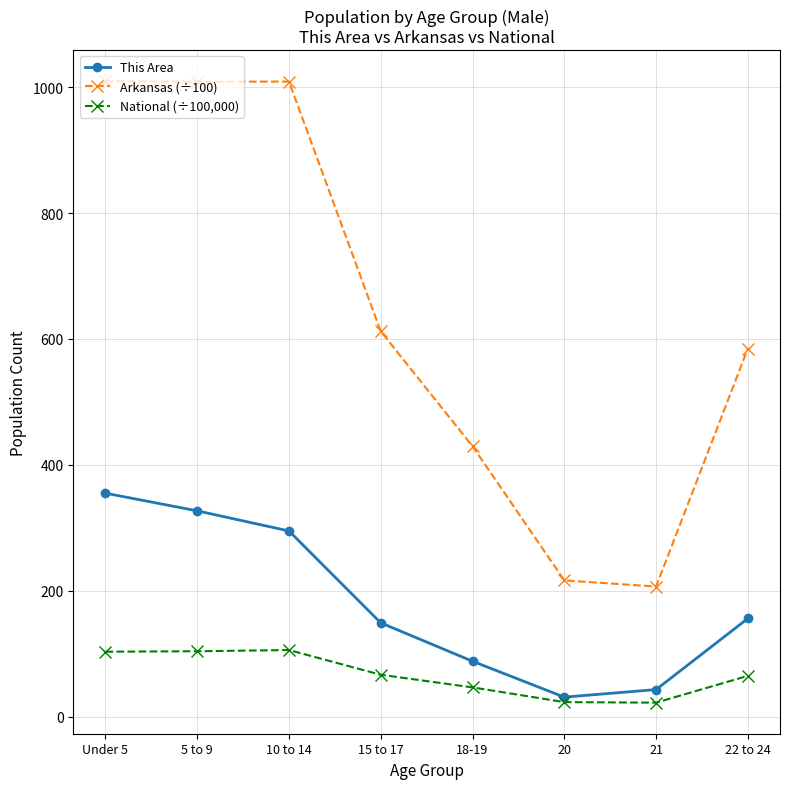

List the series in order of their peak value, lowest first.

National (÷100,000), This Area, Arkansas (÷100)